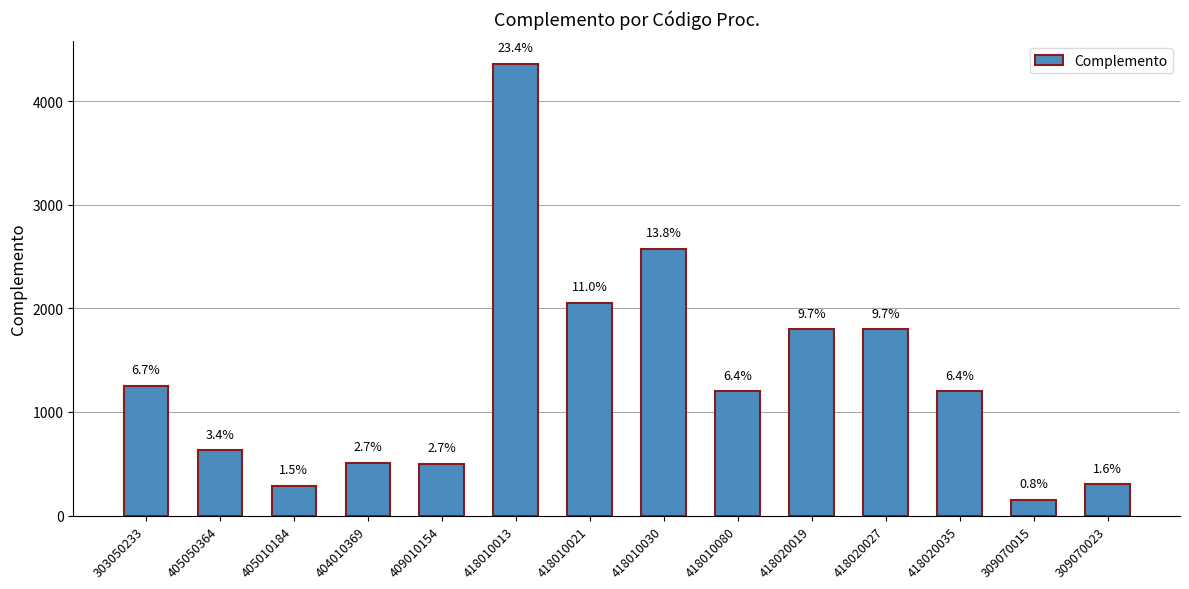

How many bars are there in total?

14